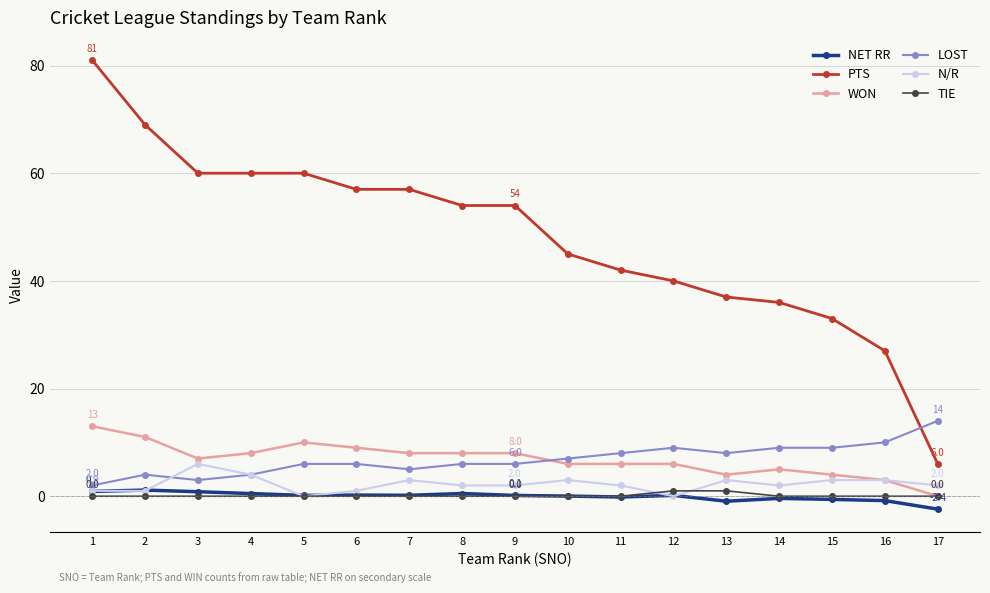

At which category does N/R reach its first local peak?

3